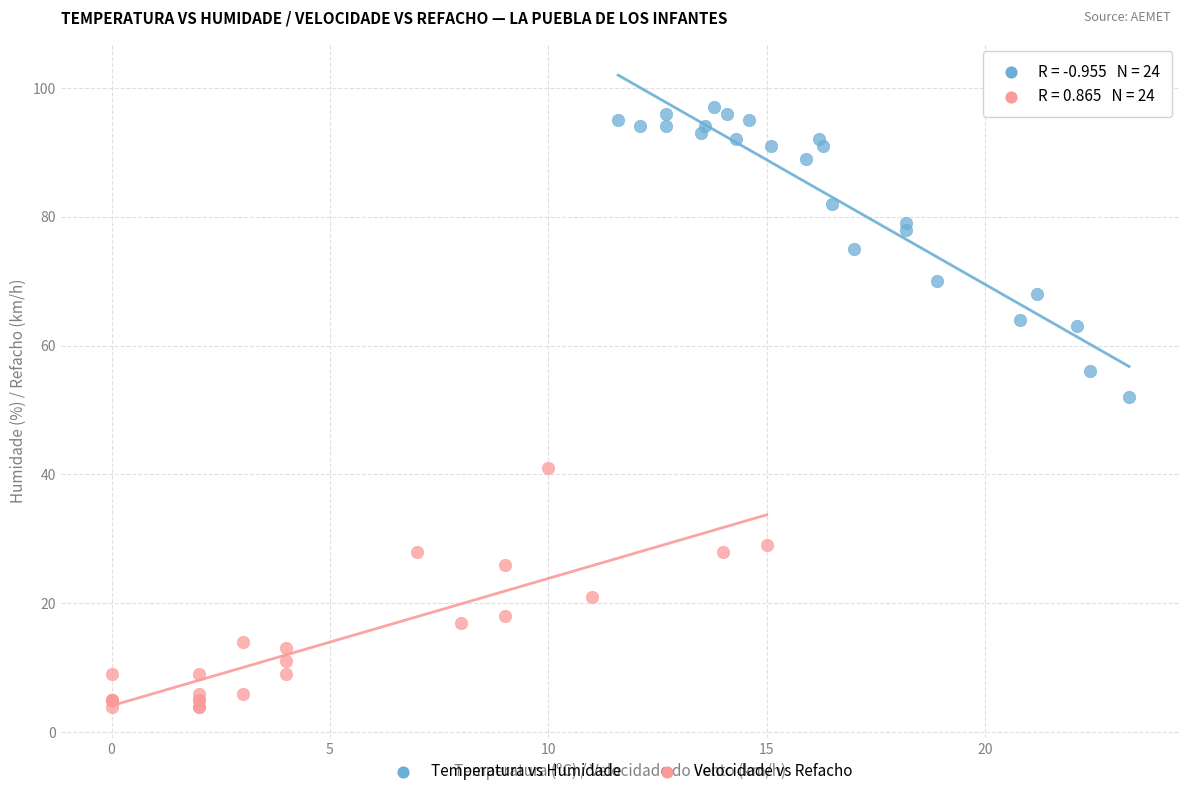

What are all the series names shown in the legend?

Temperatura vs Humidade, Velocidade vs Refacho